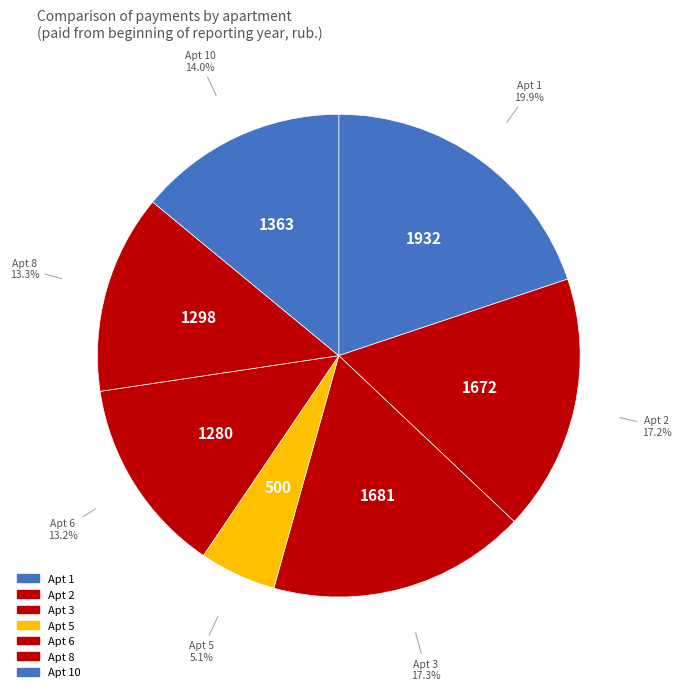

Which slice is the smallest?

4